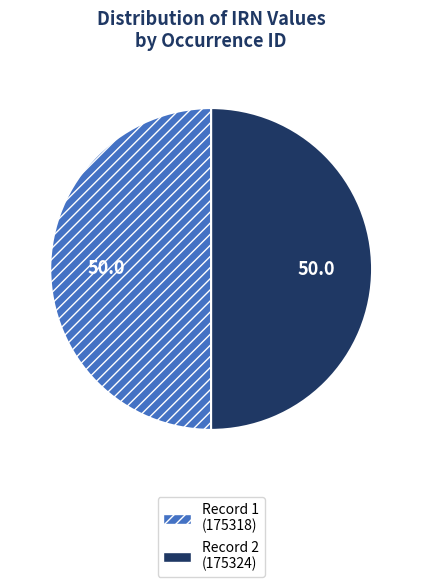

True or false: Record 2 (175324) accounts for 35% of the total.

False